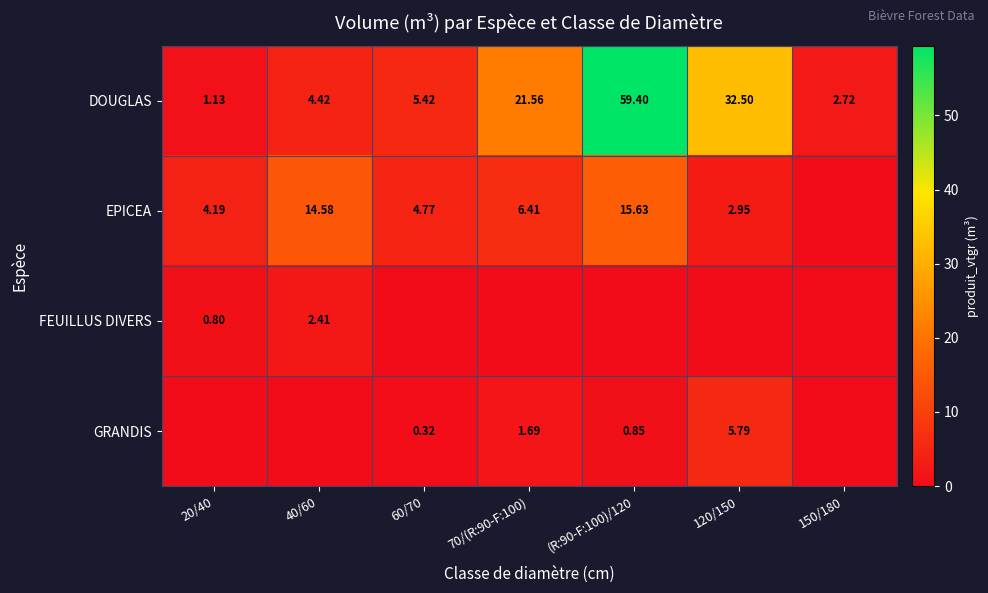

At which category is the sum across all series the highest?

(R:90-F:100)/120